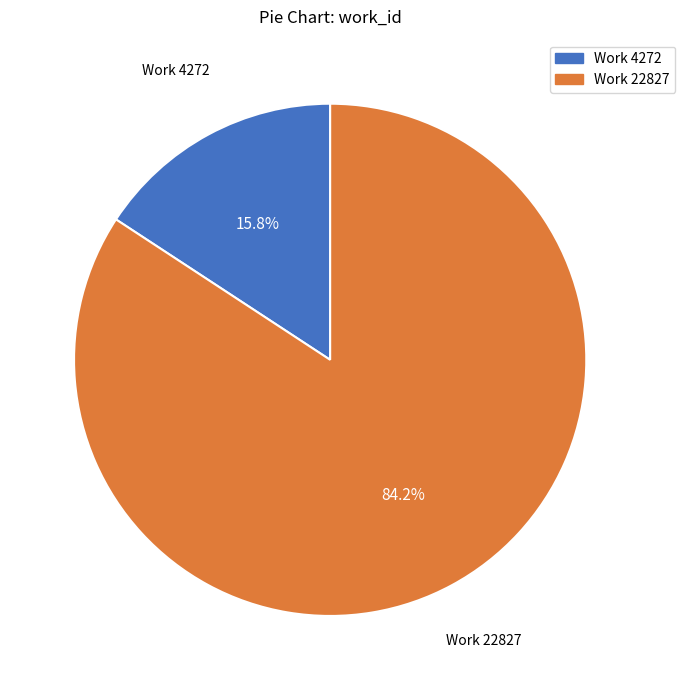

Is it true that Work 22827 is 84% of the pie?

True